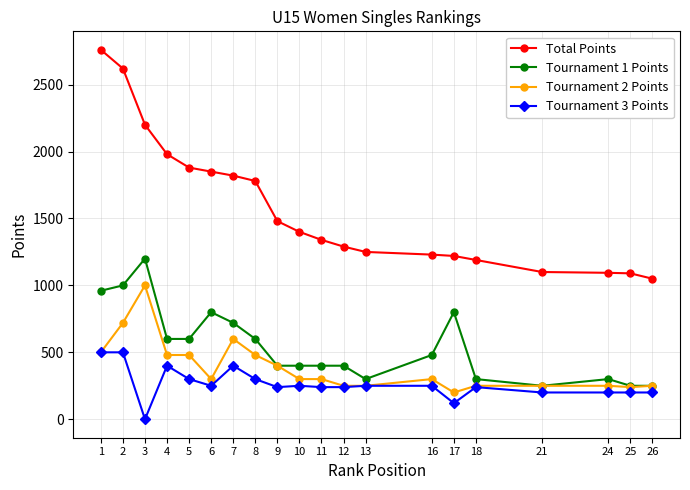

What is the highest value of the Tournament 2 Points series?

1000